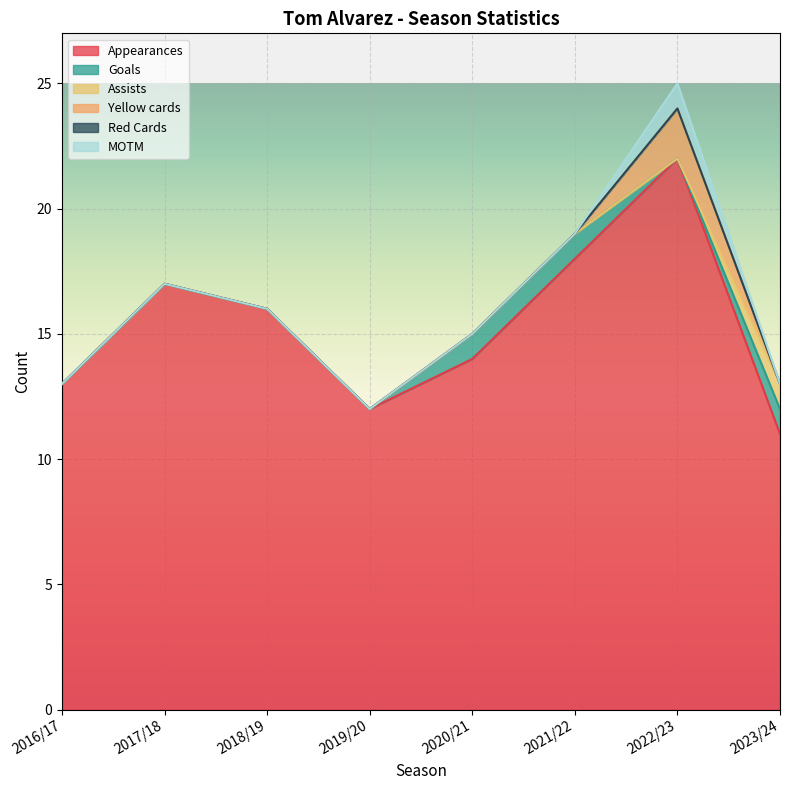

At which label does Yellow cards reach its minimum?

2016/17